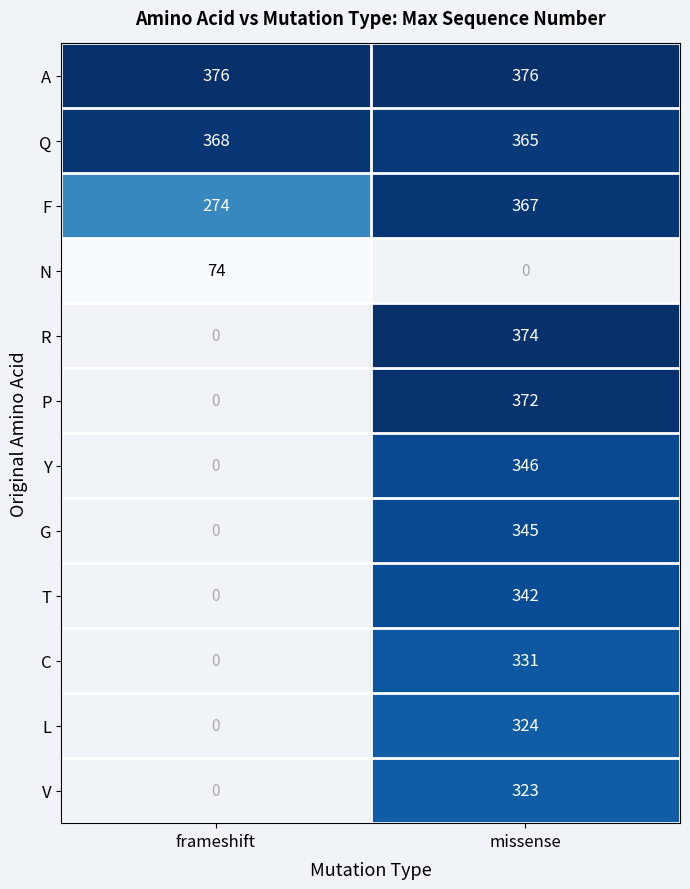

Is it true that Q equals 199.9 at frameshift?

False